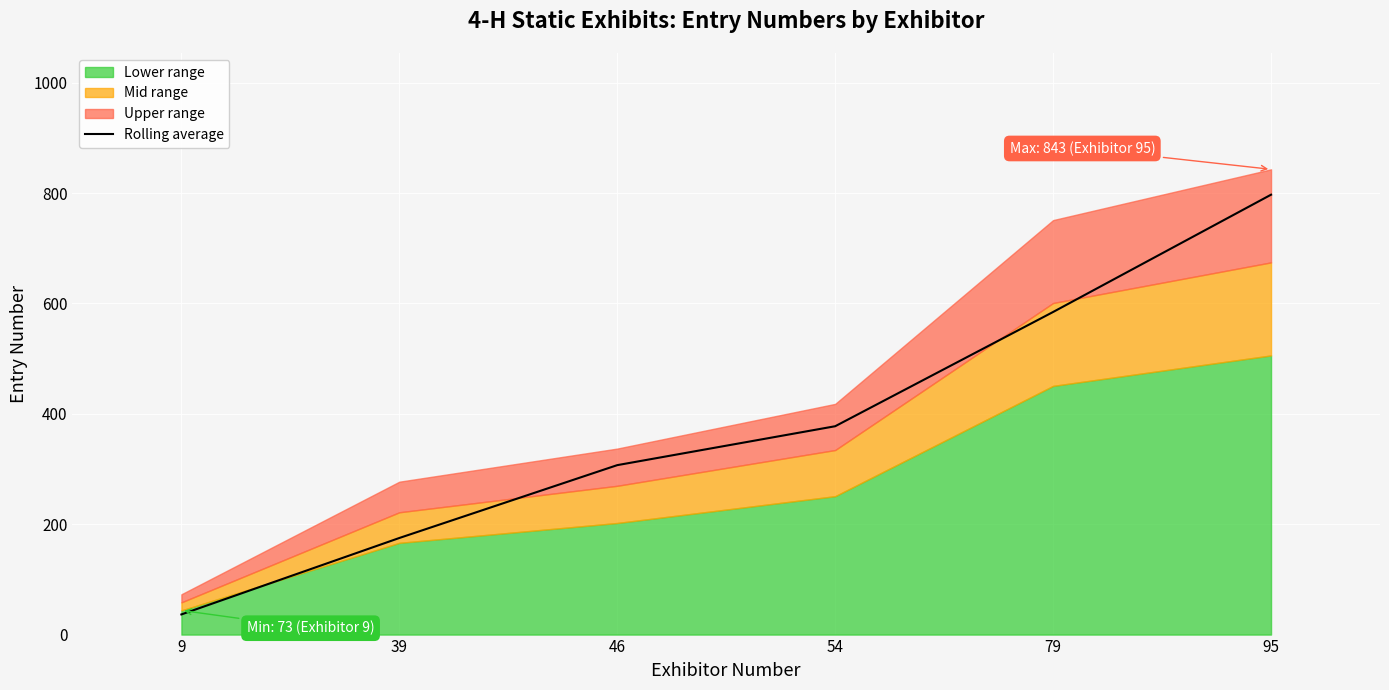

How many data points does each series have?

6